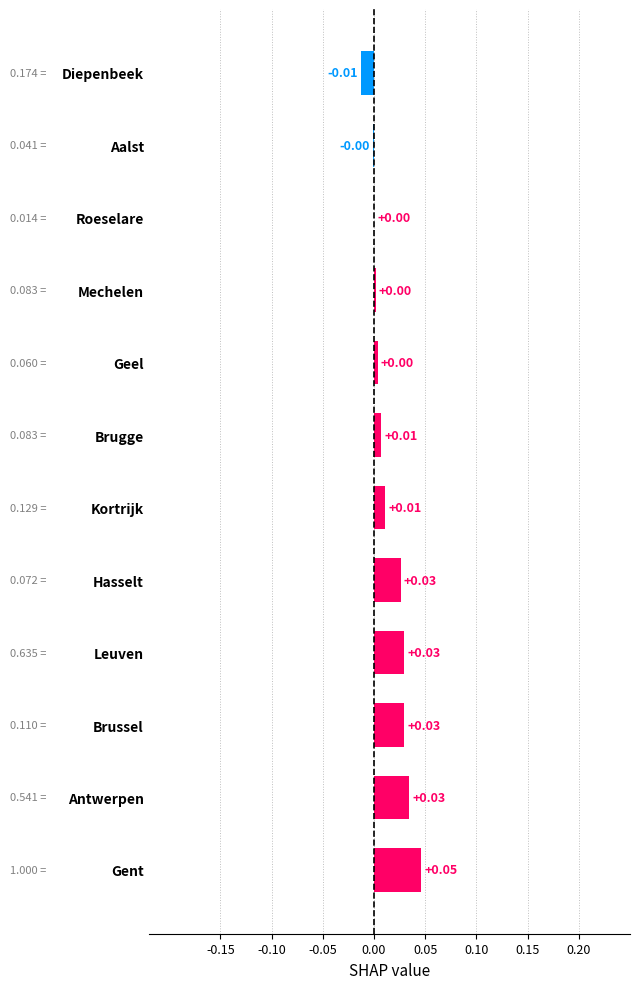

At which category does the chart reach its peak across all series?

Gent